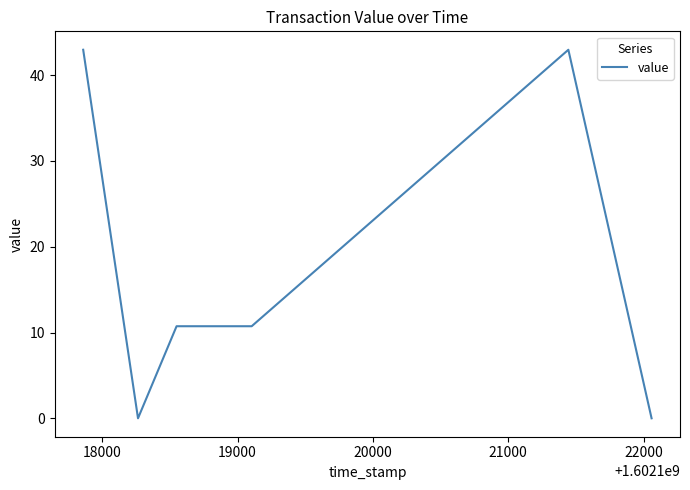

What is the average value?

17.9